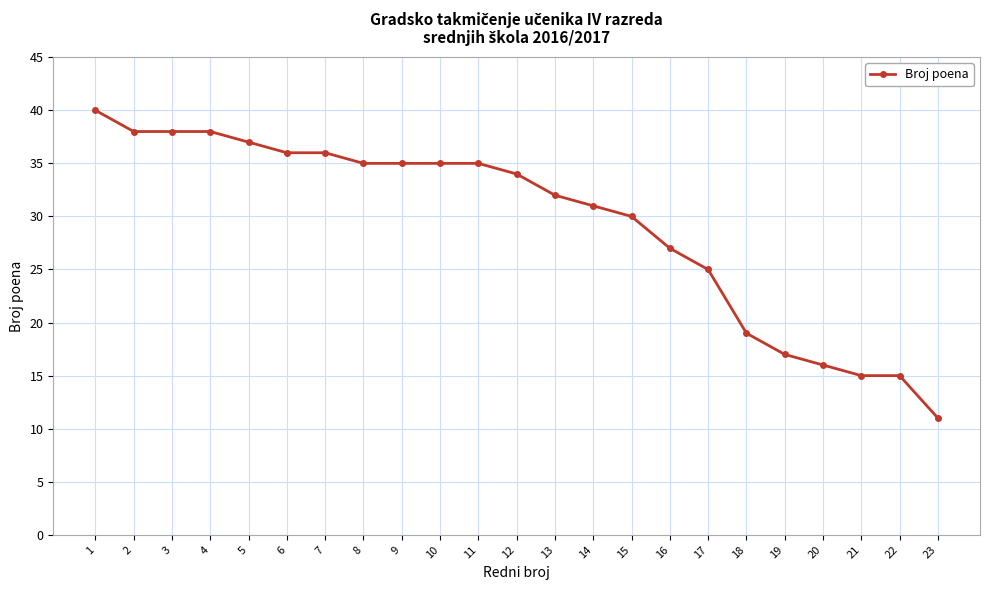

What is the value of the 16th point from the left?

27